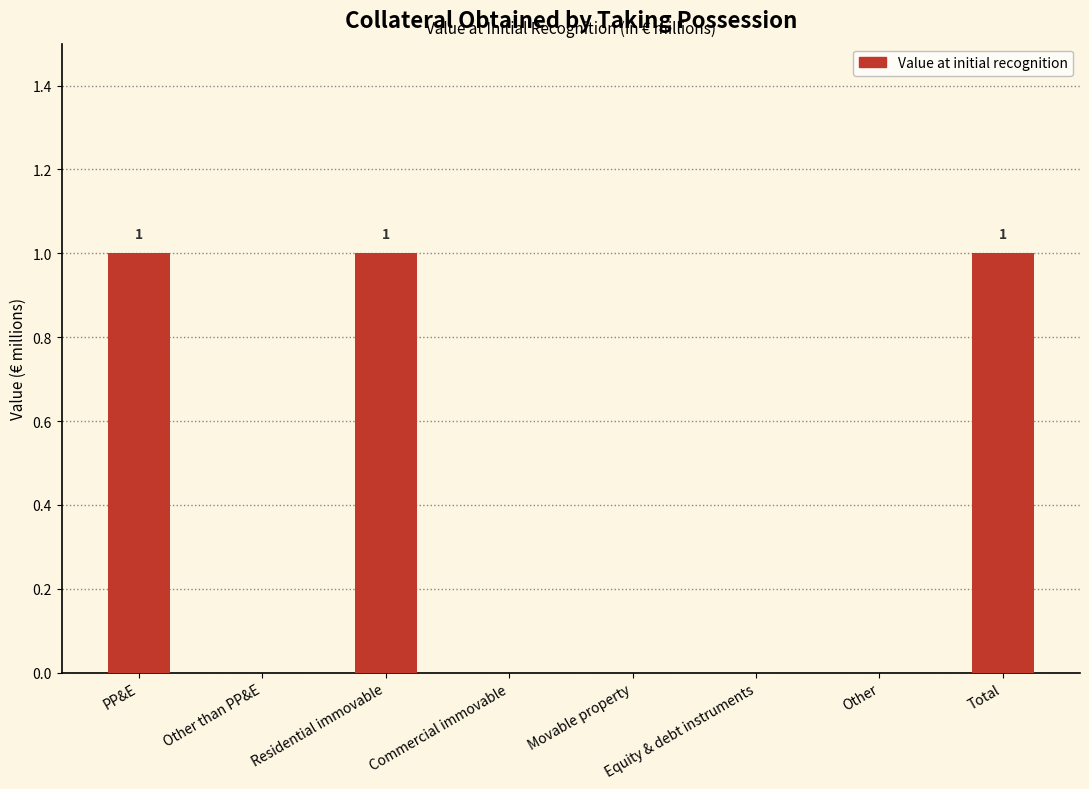

True or false: the data shows 0 at Other than PP&E.

True